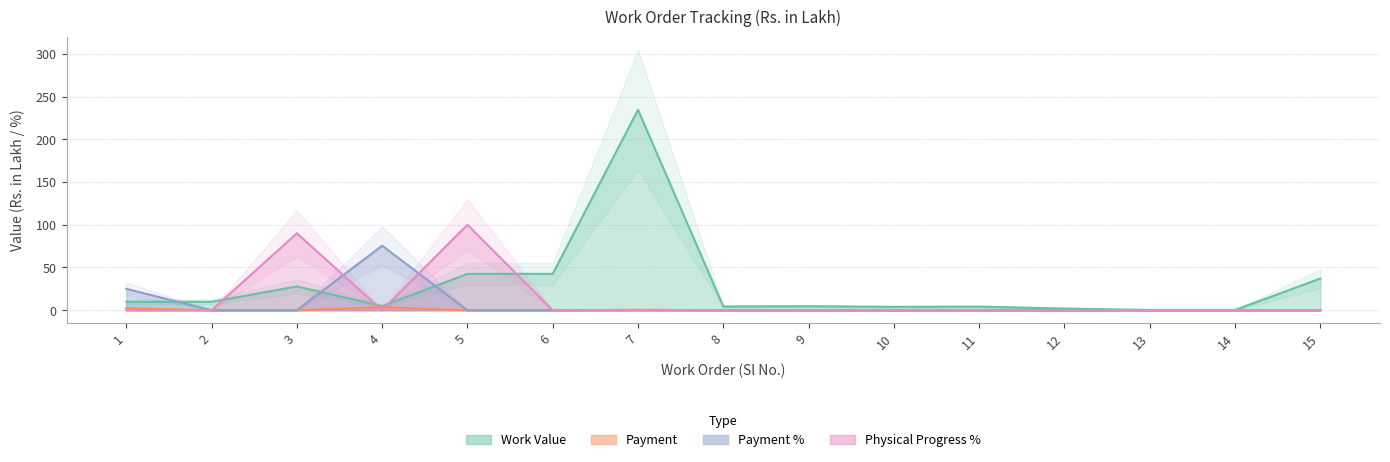

True or false: Physical Progress % has more than 1 points higher than both neighbors.

True